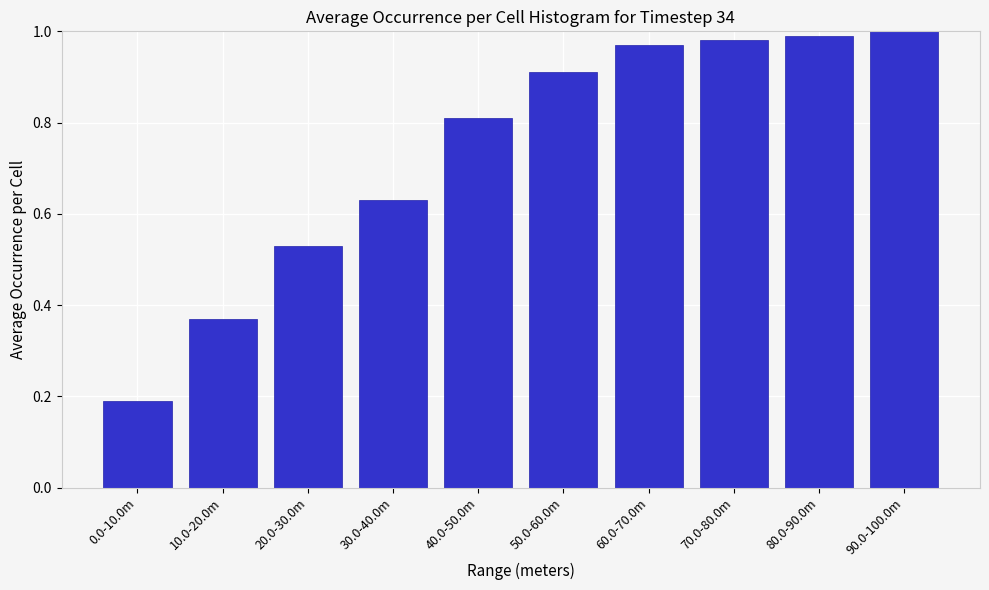

What position from the left is 20.0-30.0m?

3